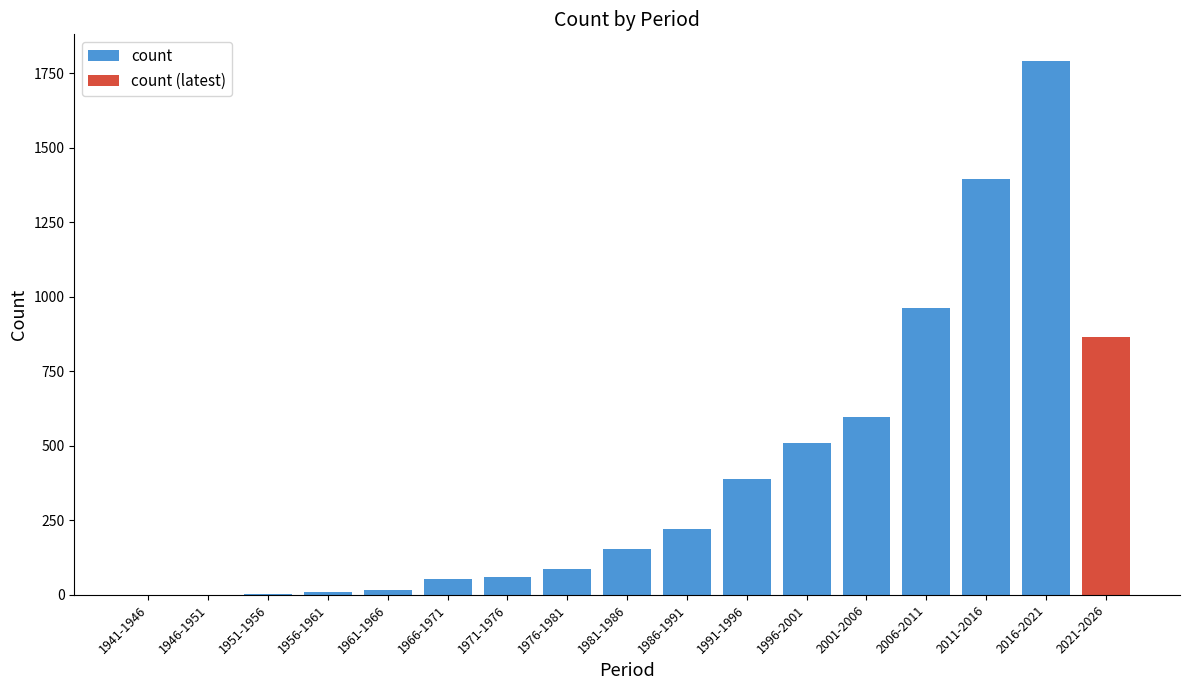

What is the label of the 15th bar from the left?

2011-2016